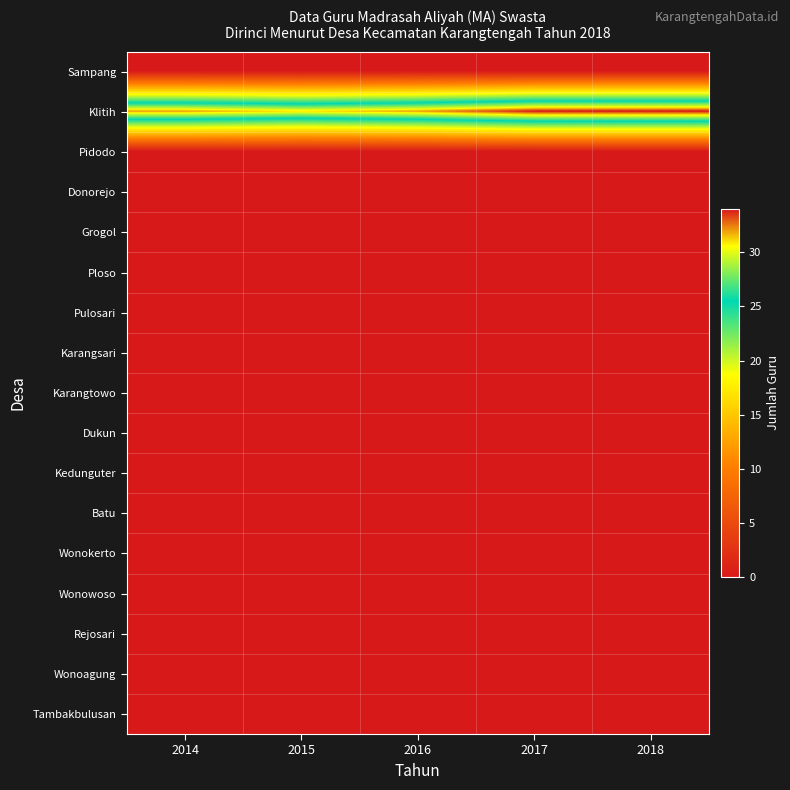

At 2016, list the series in order from smallest to largest.

Sampang, Pidodo, Donorejo, Grogol, Ploso, Pulosari, Karangsari, Karangtowo, Dukun, Kedunguter, Batu, Wonokerto, Wonowoso, Rejosari, Wonoagung, Tambakbulusan, Klitih